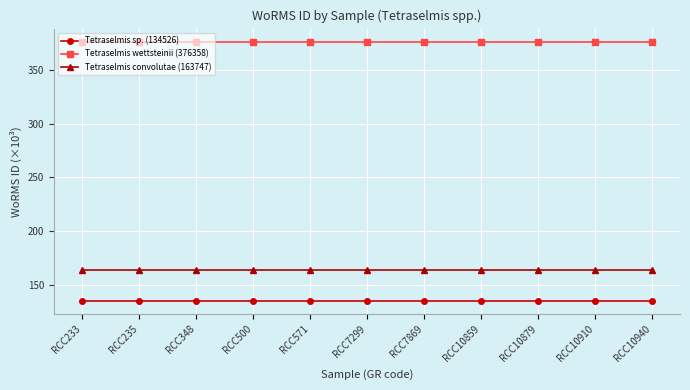

Rank the series at RCC10910 from highest to lowest value.

Tetraselmis wettsteinii (376358), Tetraselmis convolutae (163747), Tetraselmis sp. (134526)